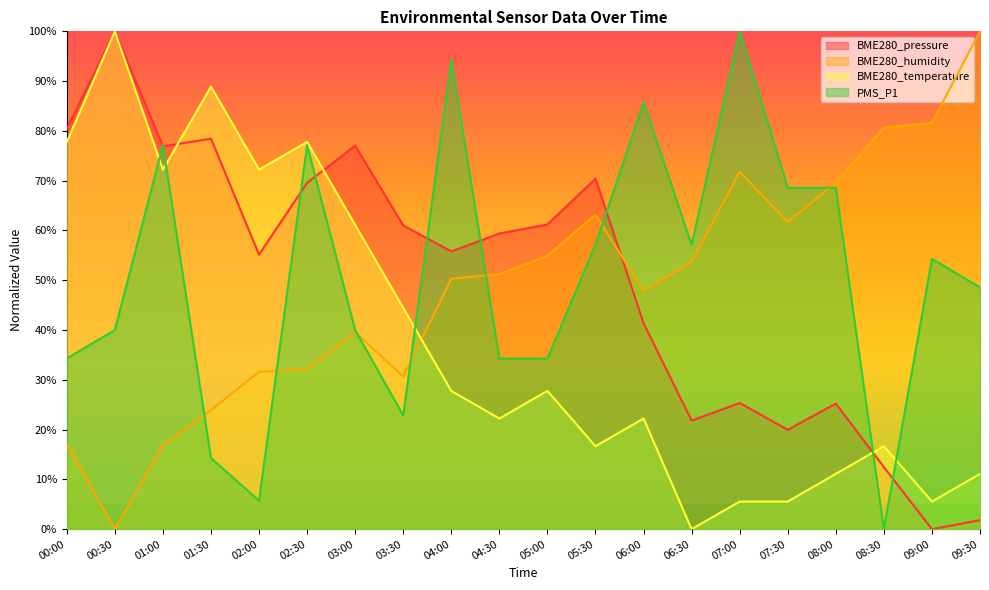

How many values in the BME280_humidity series exceed 51?

10